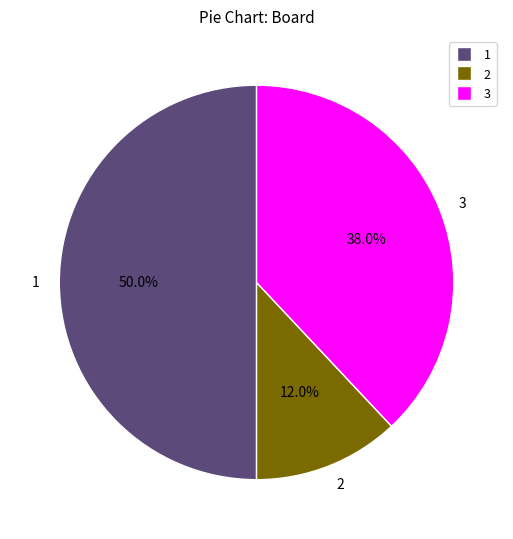

Is 2 the majority of the pie?

No